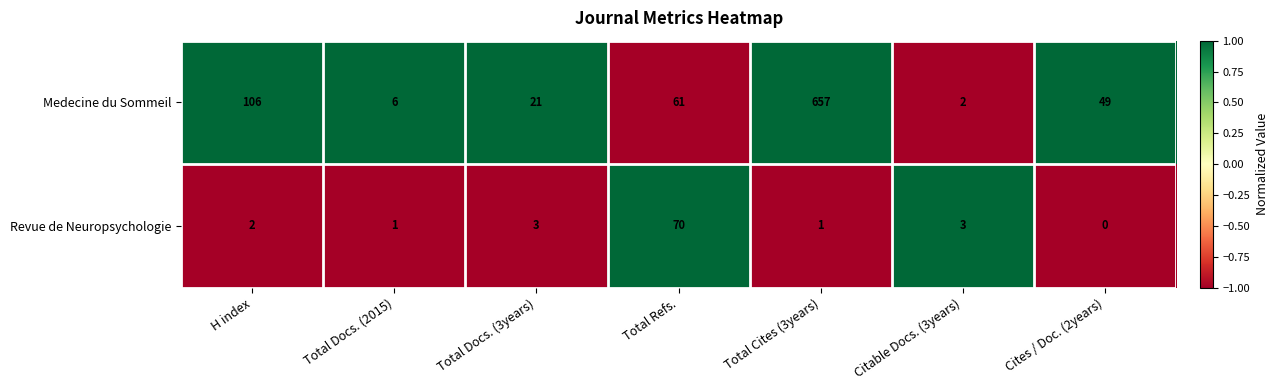

The Revue de Neuropsychologie series shows 0 at Cites / Doc. (2years). True or false?

True